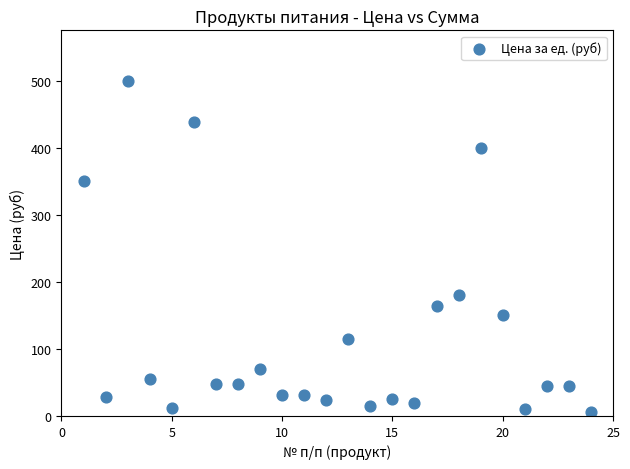

What Y value in the scatter plot is closest to 253?

180.0